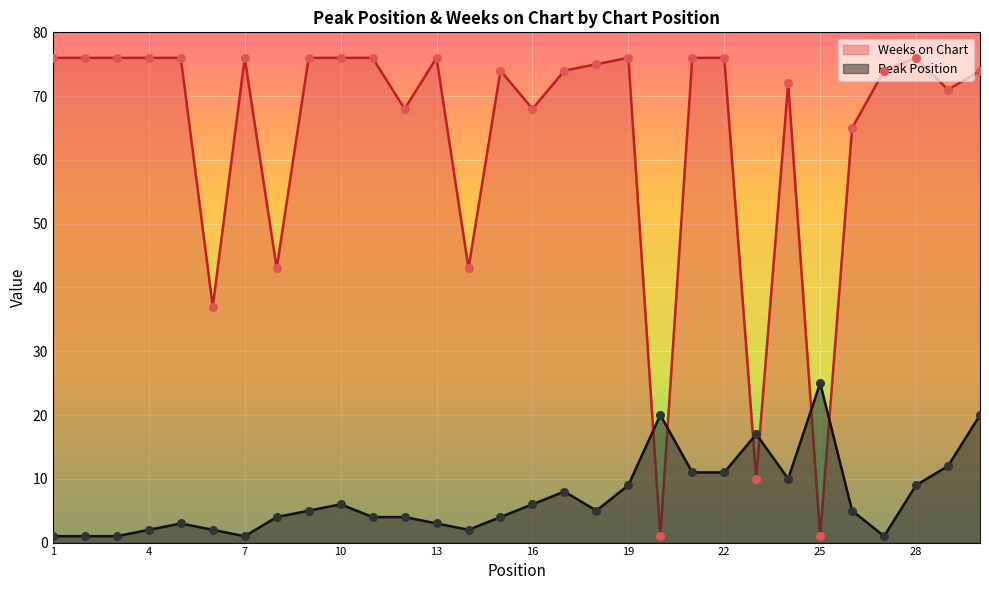

What are all the series names shown in the legend?

Weeks on Chart, Peak Position